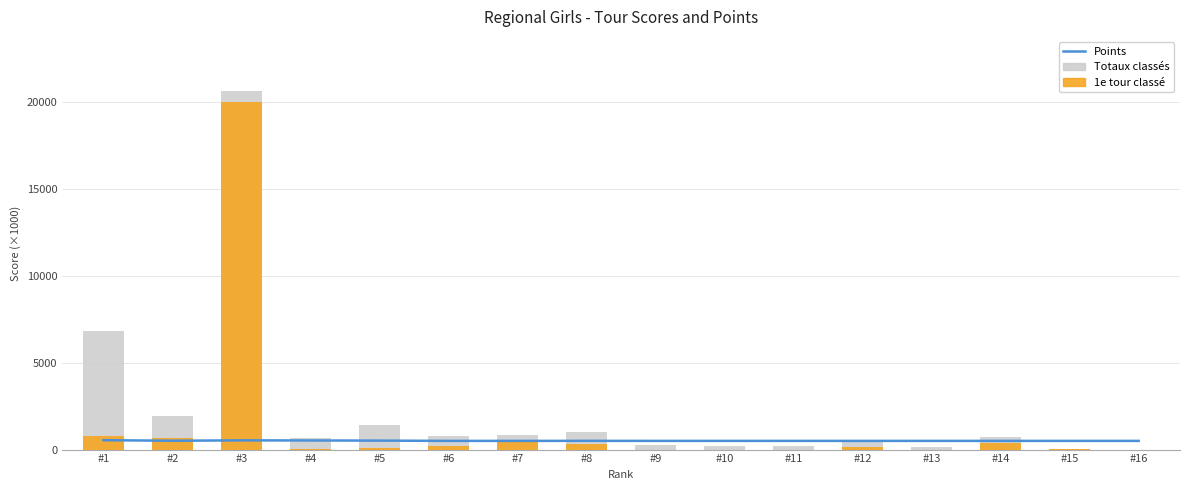

What is the approximate value of 1e tour classé at #15?

50